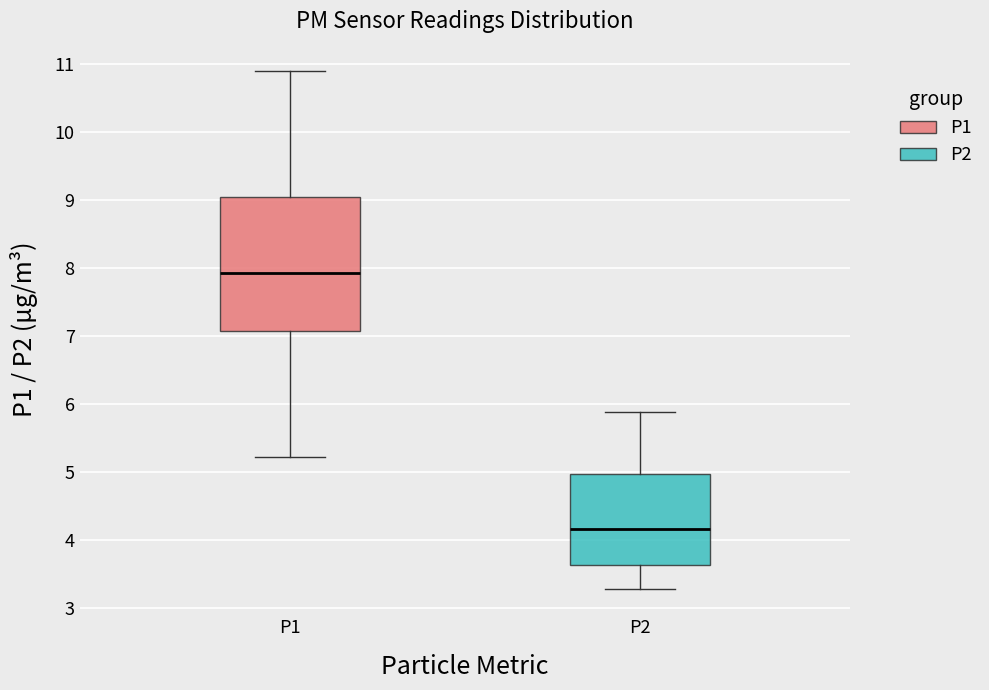

Reading left to right, read every box against the y-axis: the position of its median line, the range the box covers, and the ends of its whiskers. The values are not printed on the chart, so give them approximately, as read against the axis.

P1: median 7.9, box 7.1 to 9.0, whiskers 5.2 to 10.9
P2: median 4.2, box 3.6 to 5.0, whiskers 3.3 to 5.9